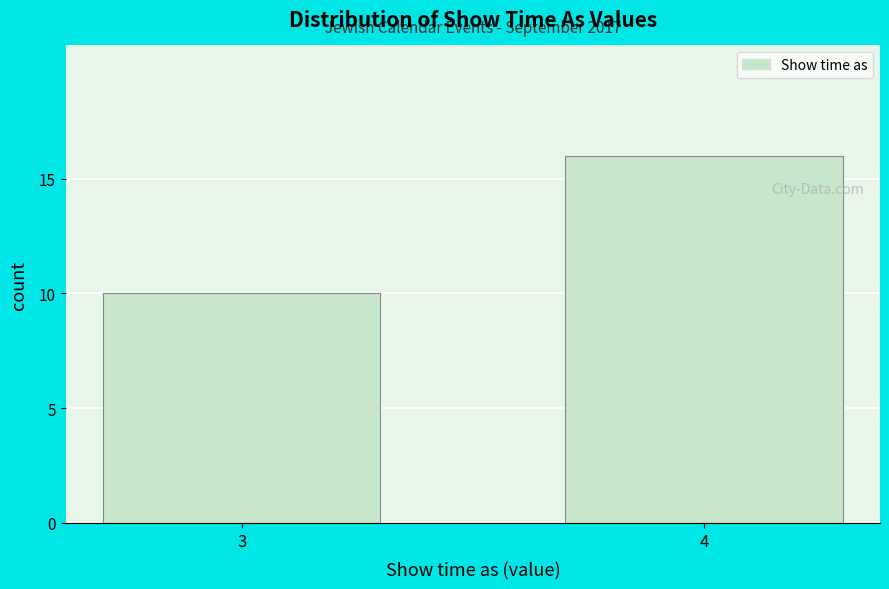

Reading right to left, list all the values displayed in this chart.

4=16	3=10